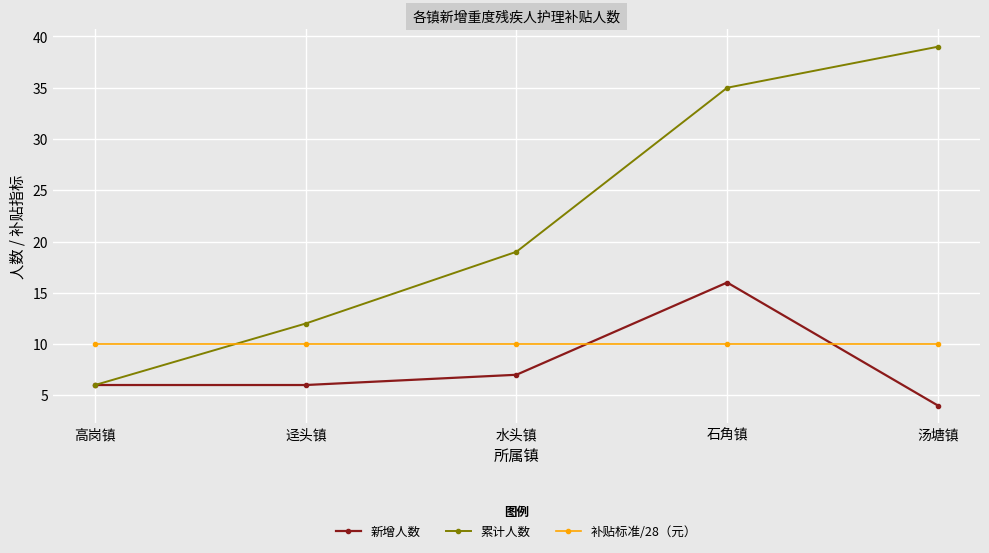

List the series in order of their peak value, lowest first.

补贴标准/28（元）, 新增人数, 累计人数